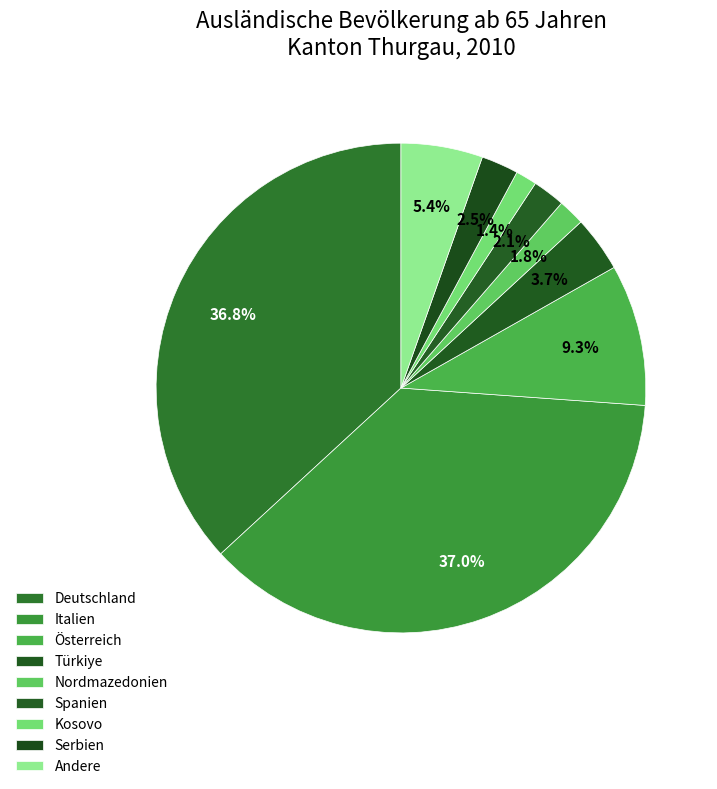

Between Serbien and Spanien, which is larger?

Serbien